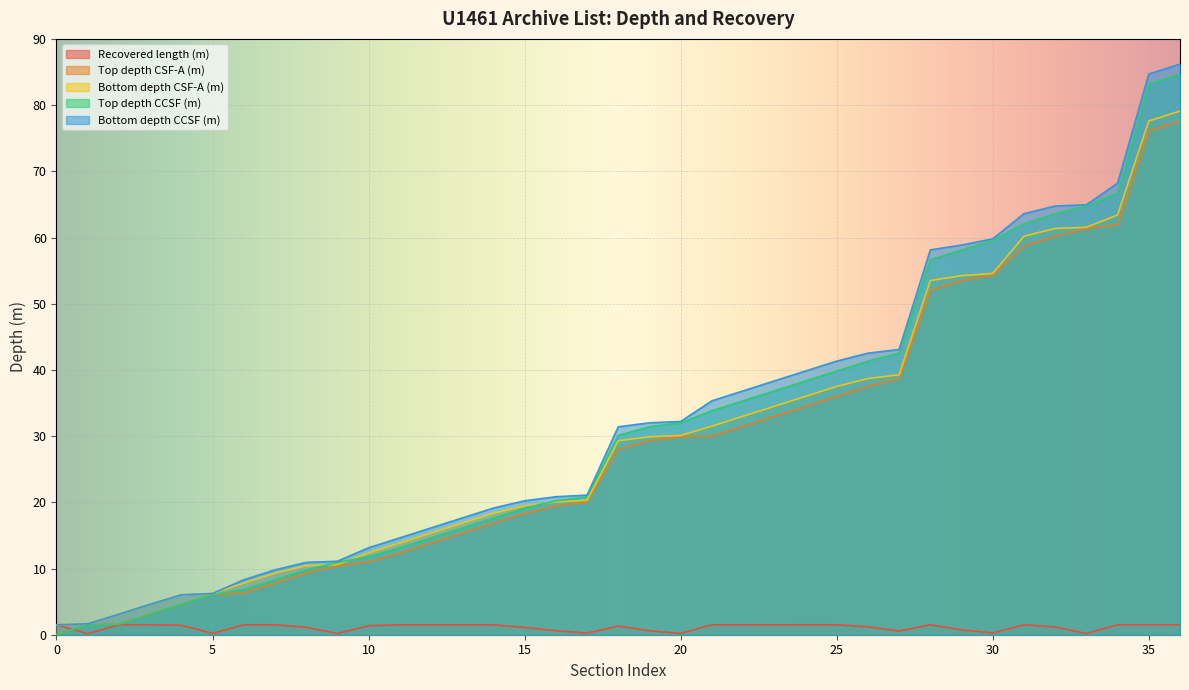

The value of Bottom depth CSF-A (m) at 10 is 8.6. True or false?

False